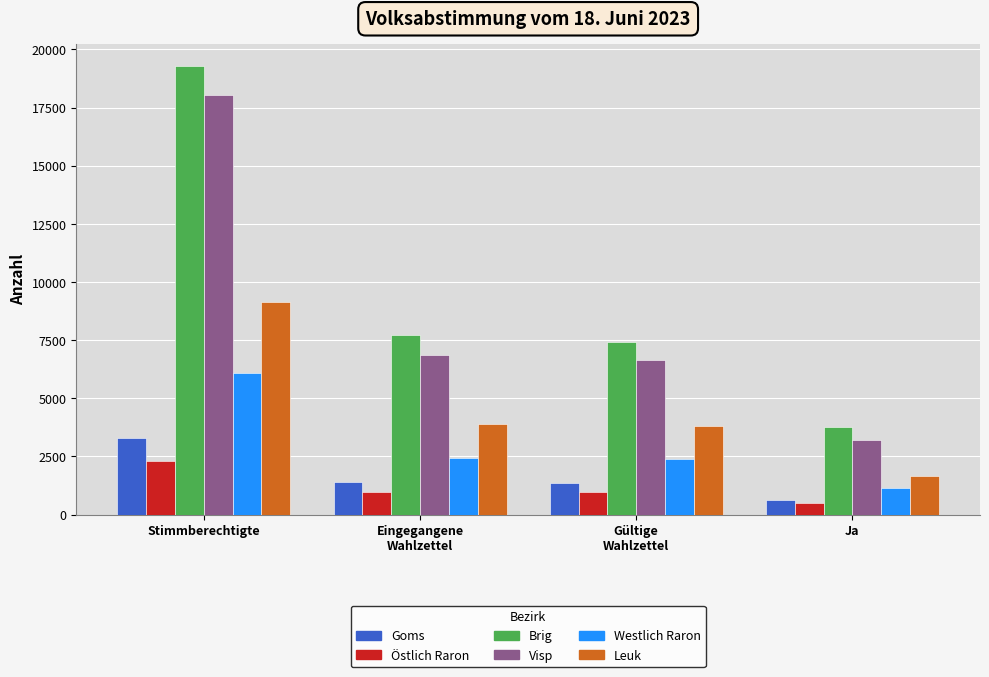

How many values in the Visp series are below 6880?

2